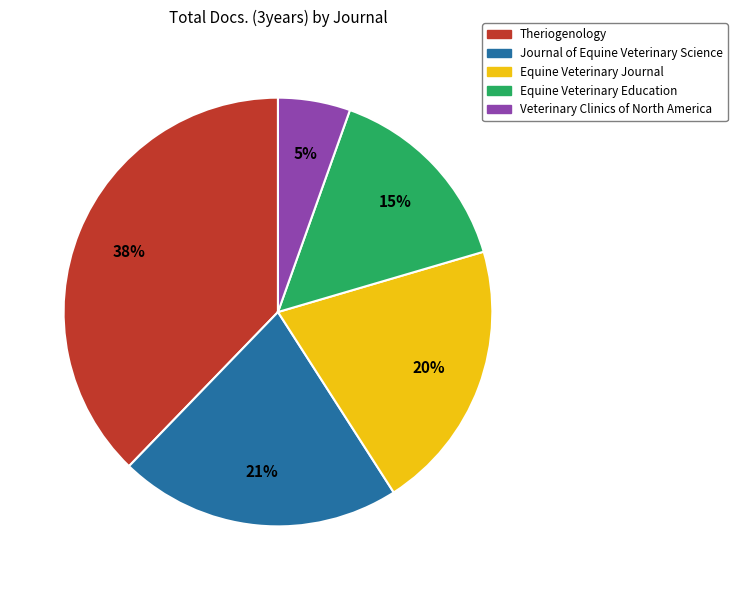

Which category has the smallest portion of the pie?

Veterinary Clinics of North America